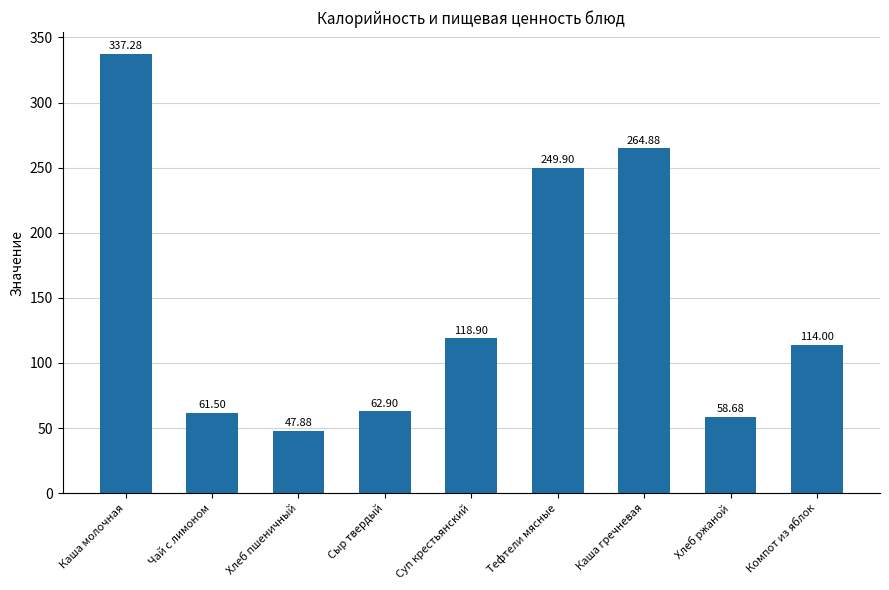

What is the change in value from Каша молочная to Хлеб ржаной?

-278.6